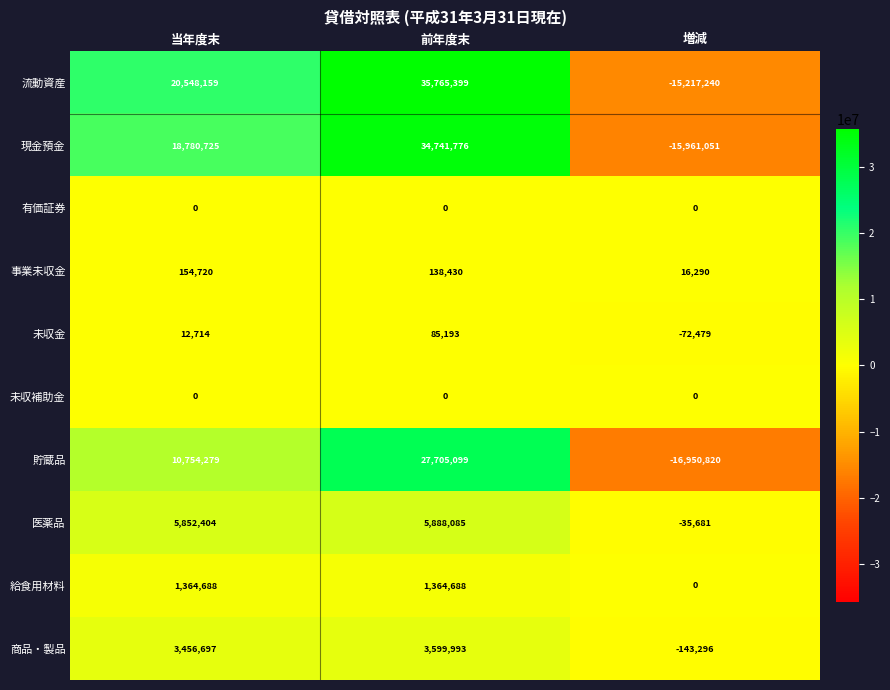

What is the spread (max minus min) of values at 当年度末?

20548159